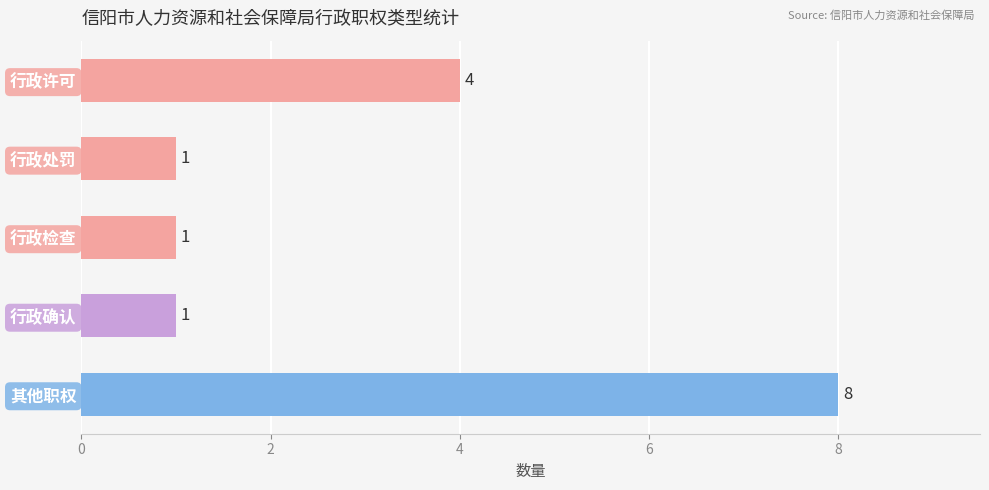

What position from the top is 行政确认?

4